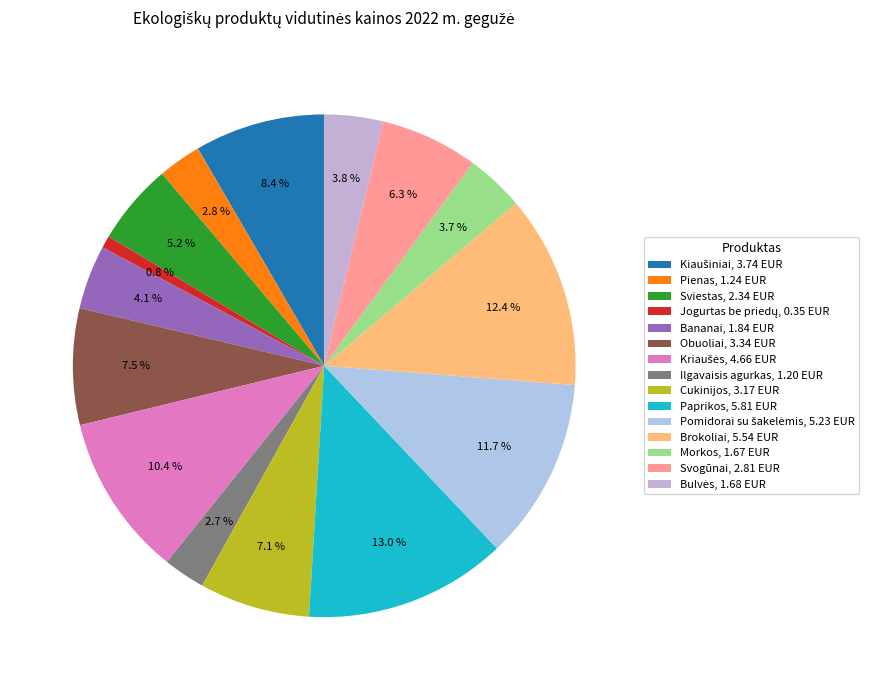

How many segments does this pie chart have?

15